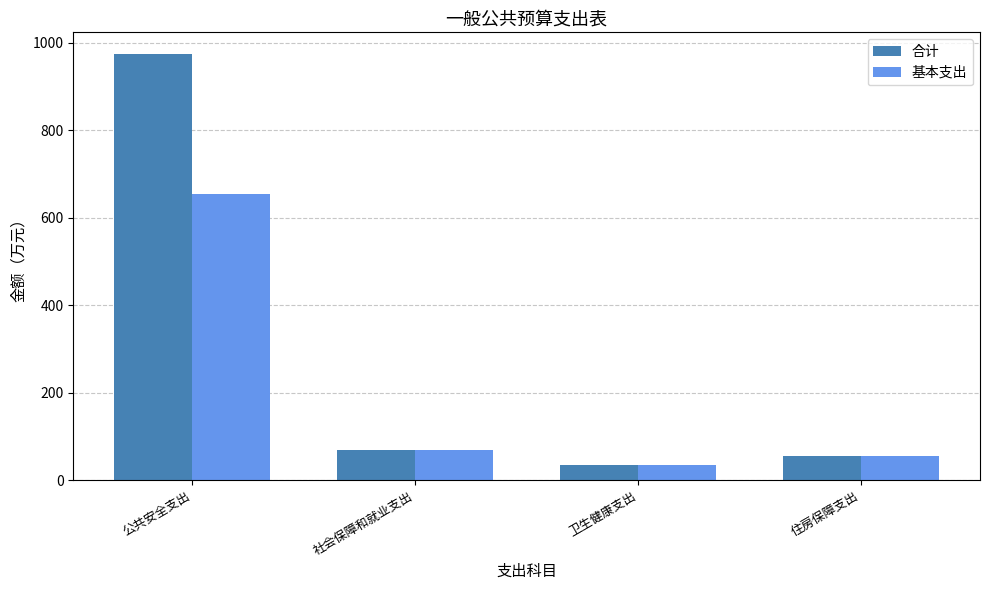

What is the sum of all 合计 values?

1134.8